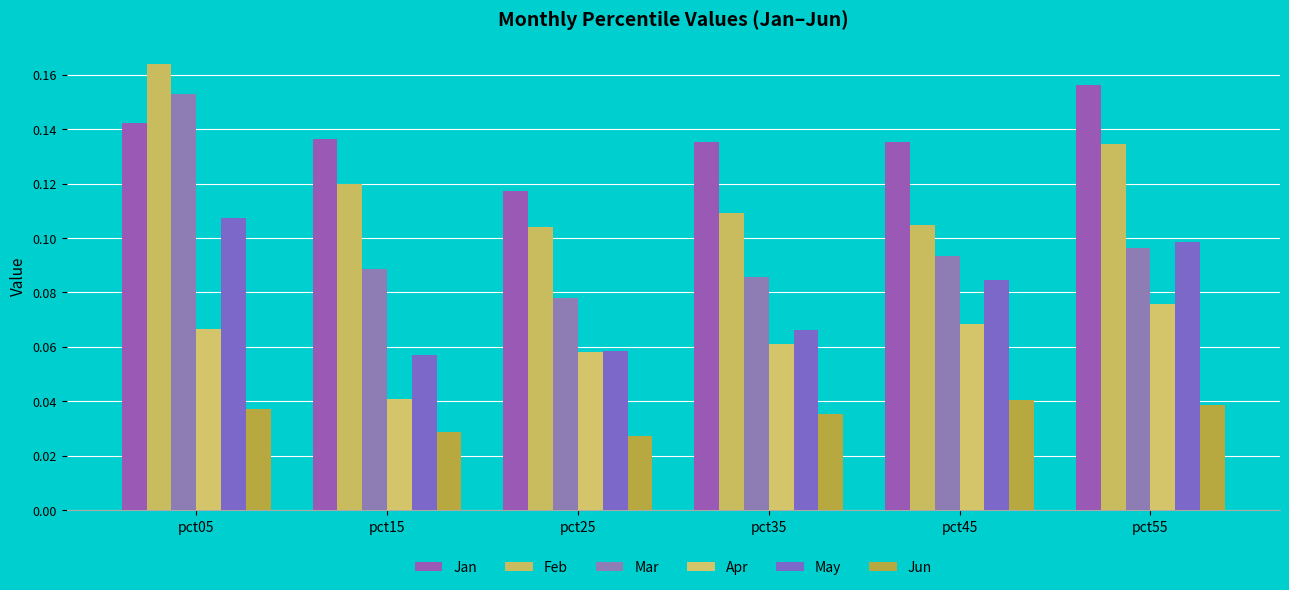

What are all the series names shown in the legend?

Jan, Feb, Mar, Apr, May, Jun